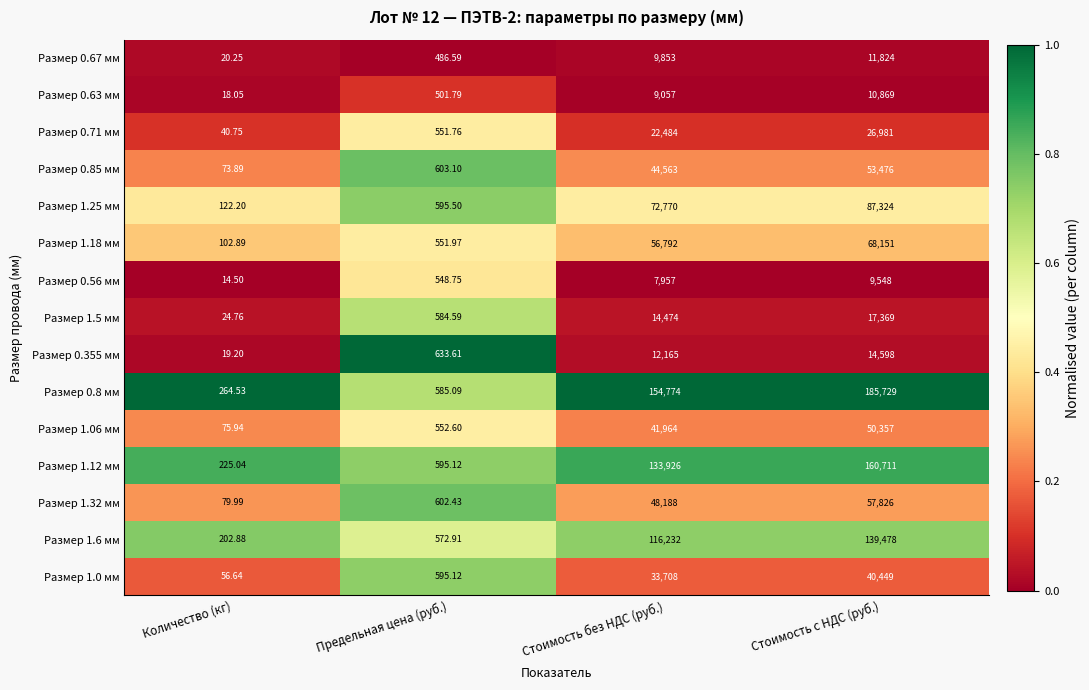

Is the value of Размер 1.12 мм at Стоимость без НДС (руб.) greater than the value of Размер 1.25 мм at Стоимость без НДС (руб.)?

Yes